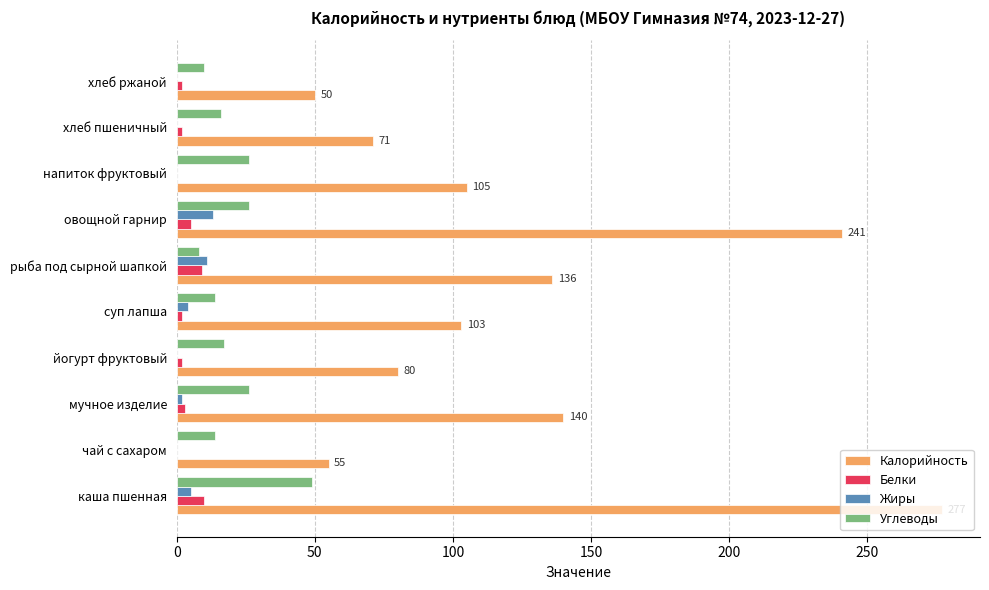

At which category is the sum across all series the highest?

каша пшенная